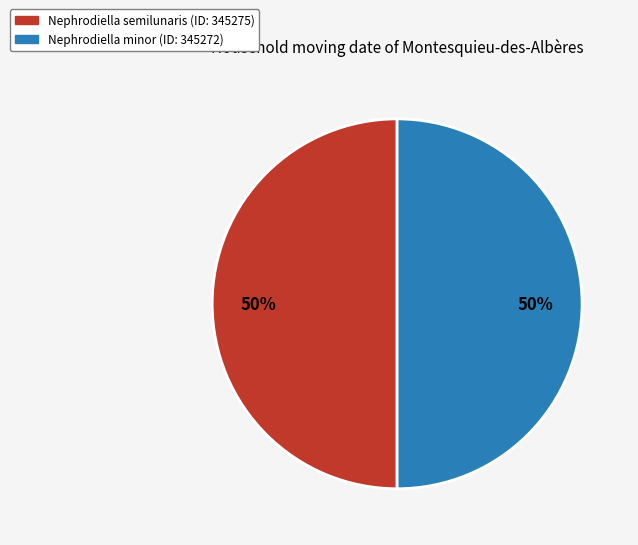

To the nearest percent, what is the average slice percentage?

50%